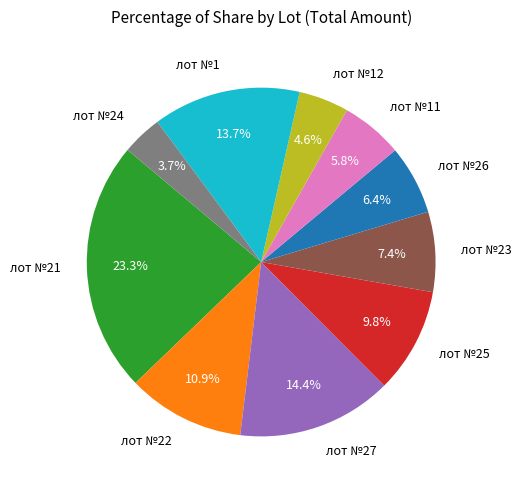

What percentage is the лот №21 slice, to the nearest percent?

23%